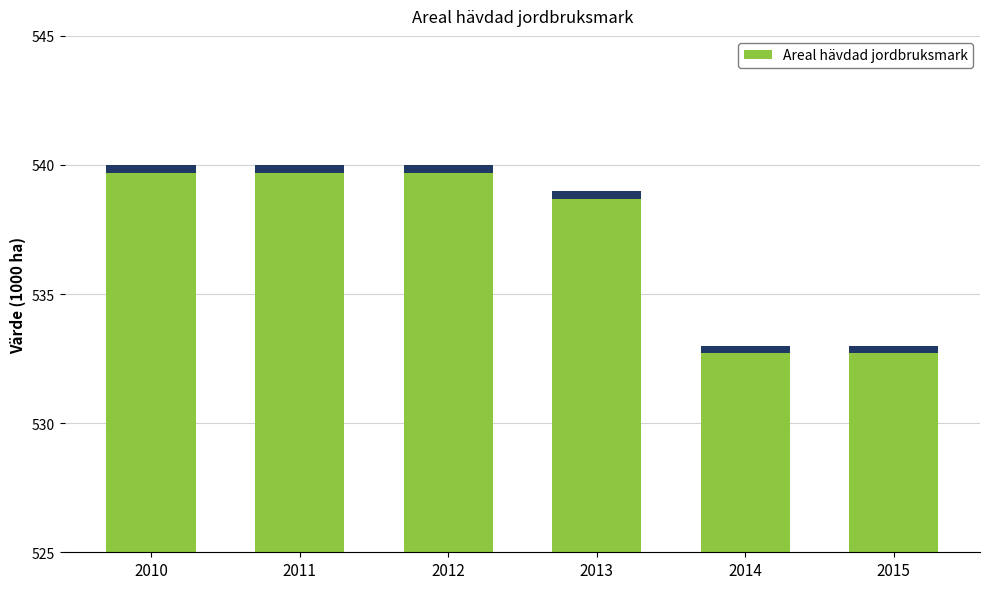

How many values are between 533 and 540?

6